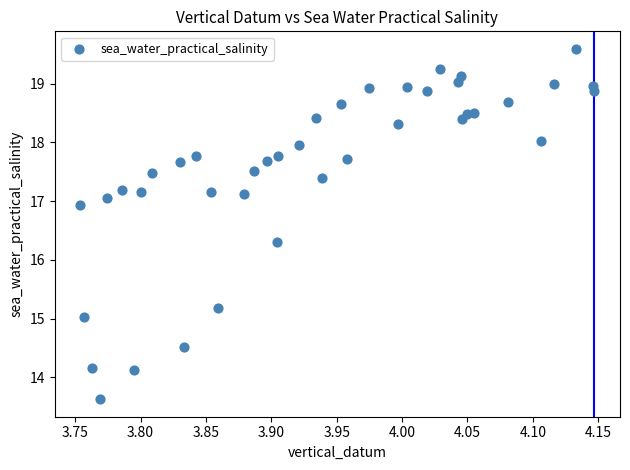

What Y value in the scatter plot is closest to 16?

16.3